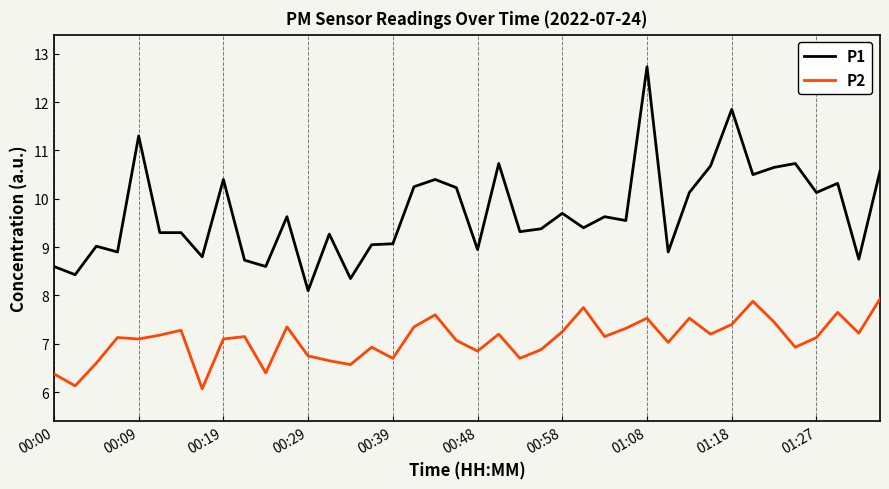

In P2, how many points are lower than both neighbors (excluding endpoints)?

13